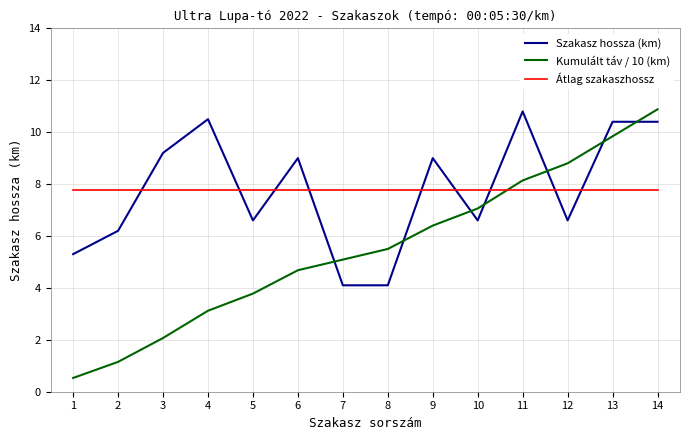

What is the approximate value of Átlag szakaszhossz at 10?

7.8